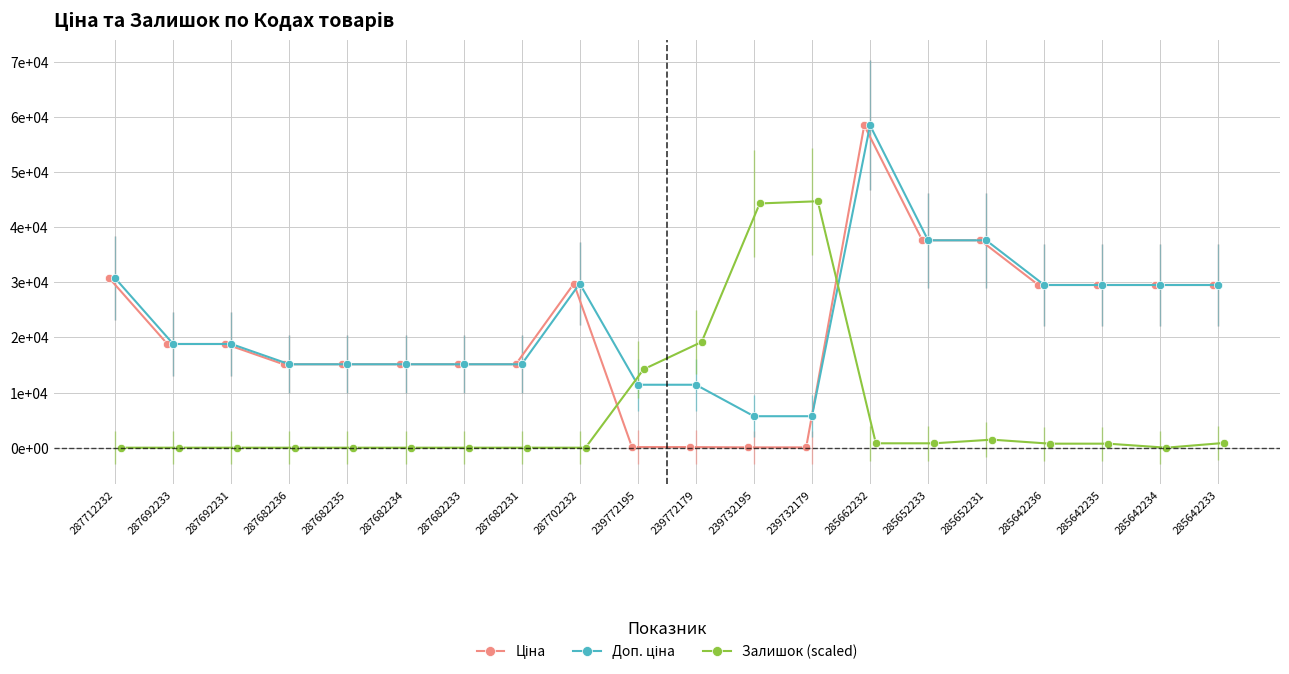

Which series has the widest spread of values?

Ціна